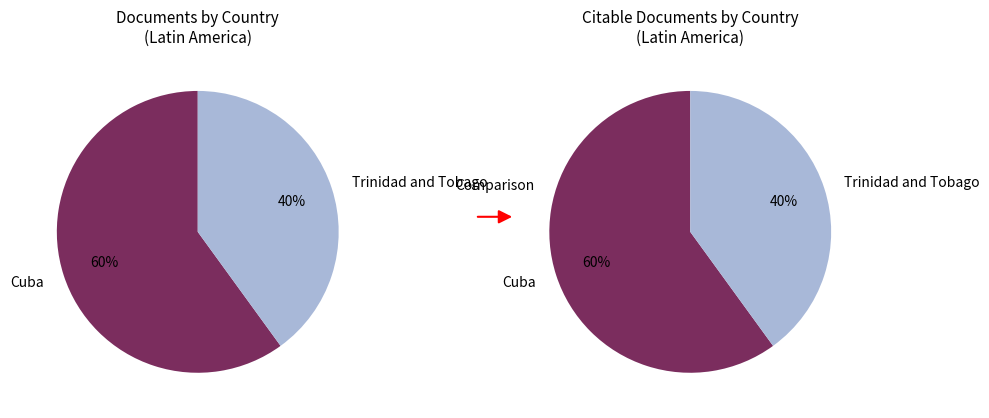

The Cuba slice represents 60% of the pie. True or false?

True